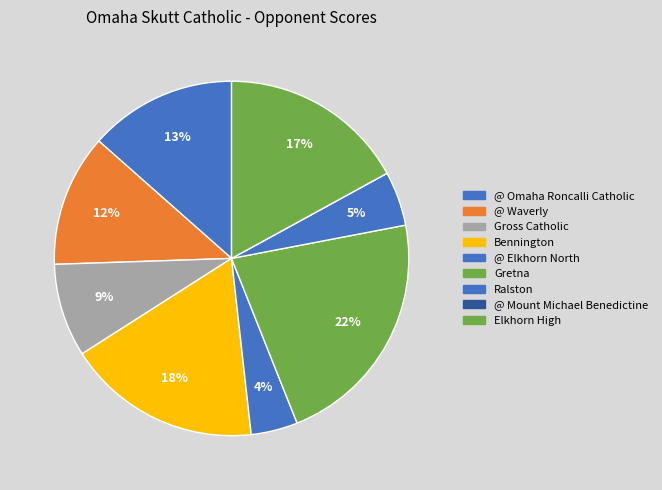

How many segments does this pie chart have?

9